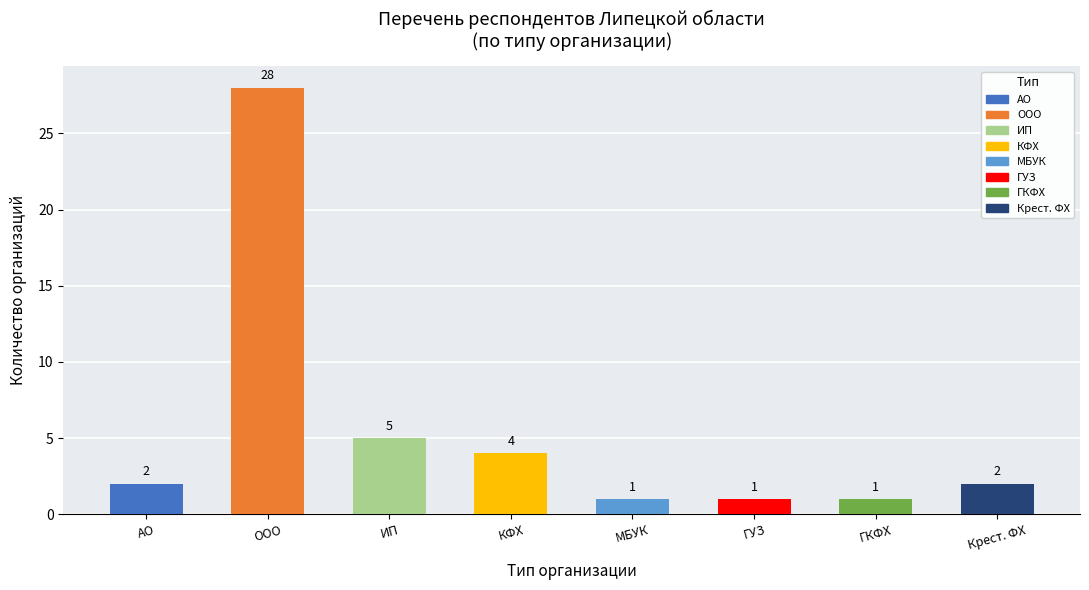

Between ИП and Крест. ФХ, which is larger?

ИП